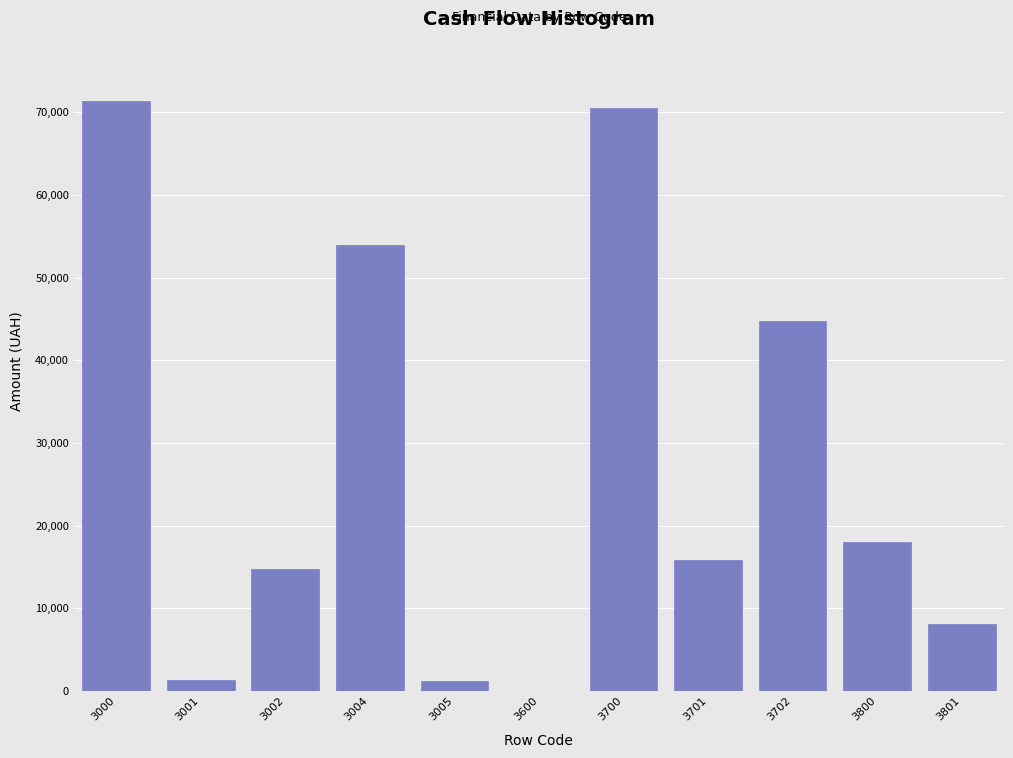

What is the sum of the values at 3701 and 3000?

87112.9